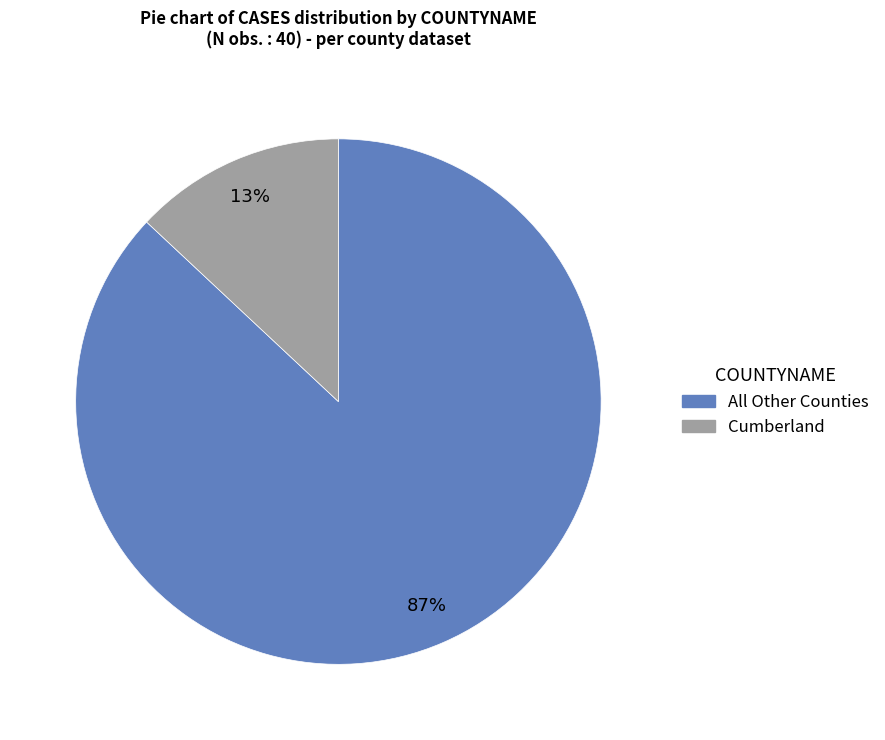

Is there any slice that represents more than half of the pie?

Yes